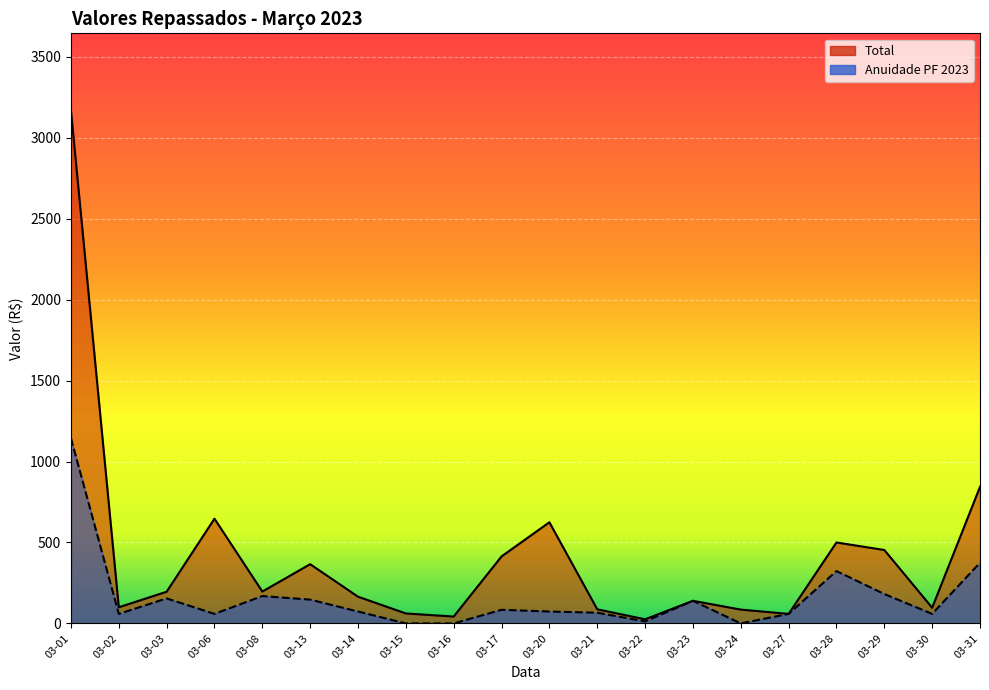

What is the difference between the maximum and second lowest values in the Anuidade PF 2023 series?

1144.2